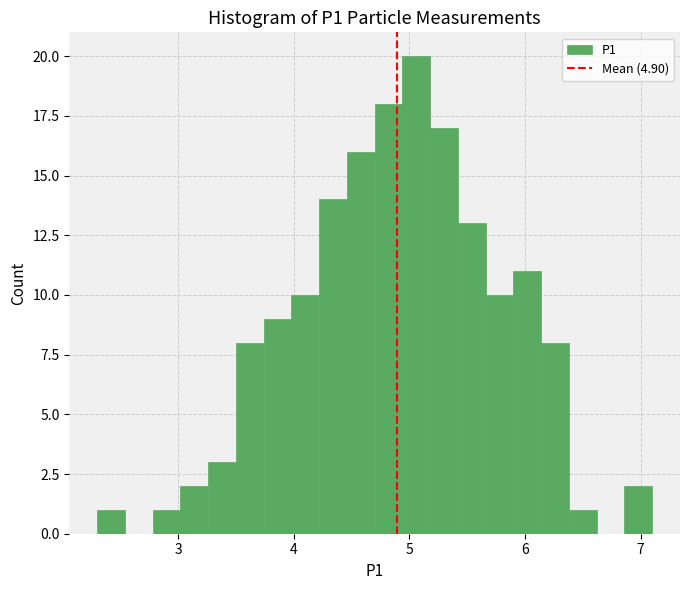

Around what value on the x-axis is the tallest bar? Give the approximate position of its centre, as read against the axis.

5.1